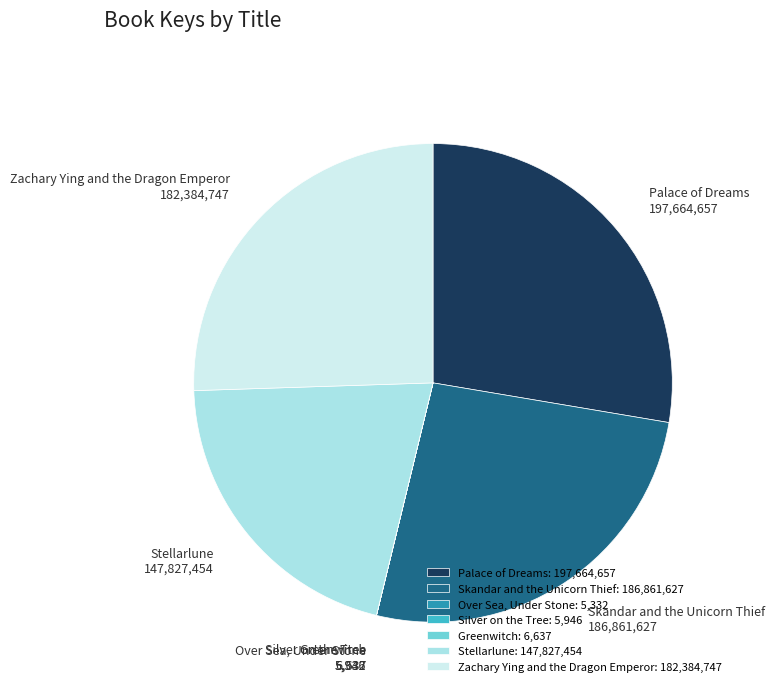

Does Stellarlune represent more than half of the total?

No